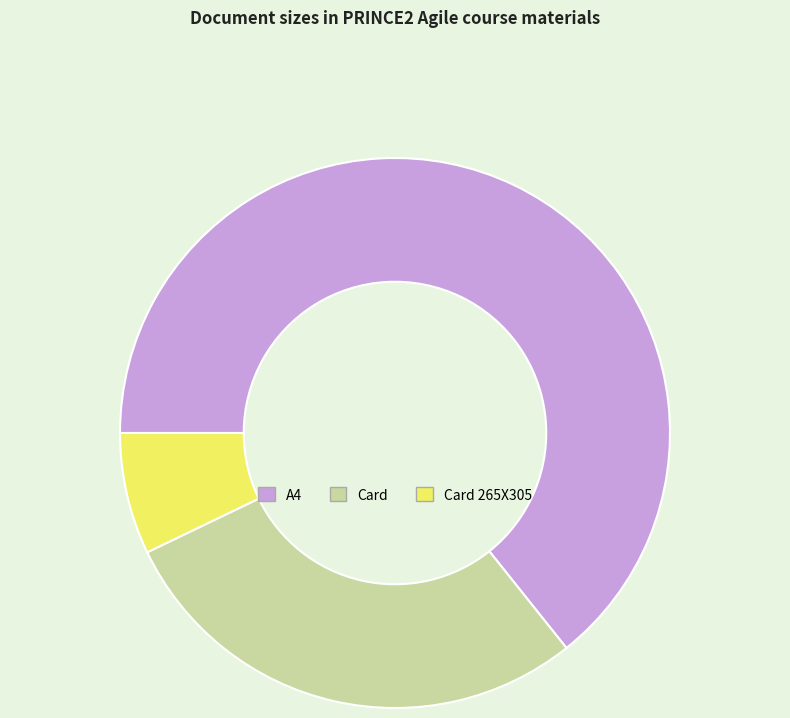

How many slices are in this pie chart?

3